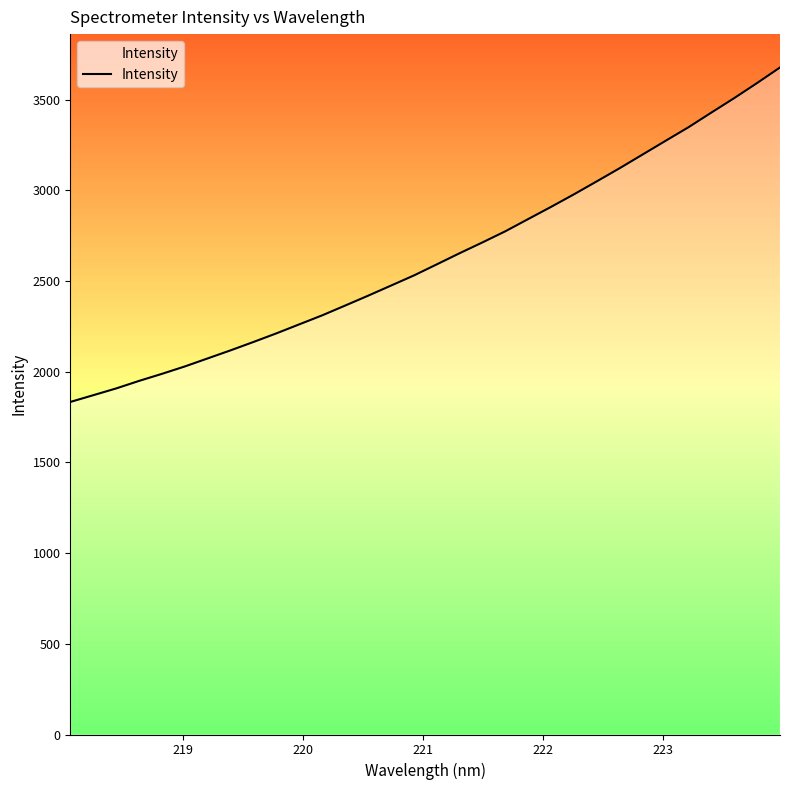

What is the difference between the maximum and minimum values?

1843.7